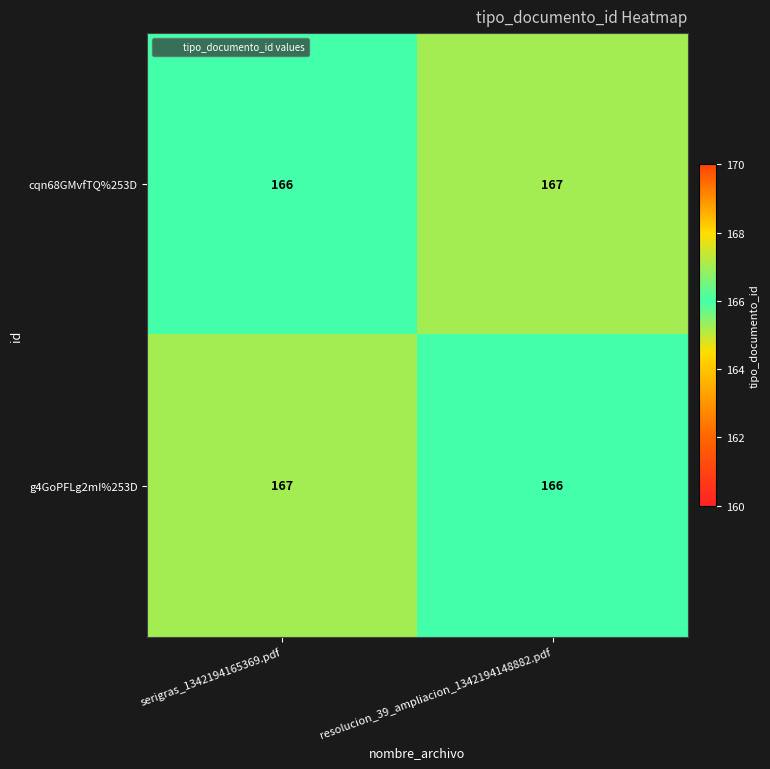

True or false: g4GoPFLg2mI%253D has a value of 264 at serigras_1342194165369.pdf.

False